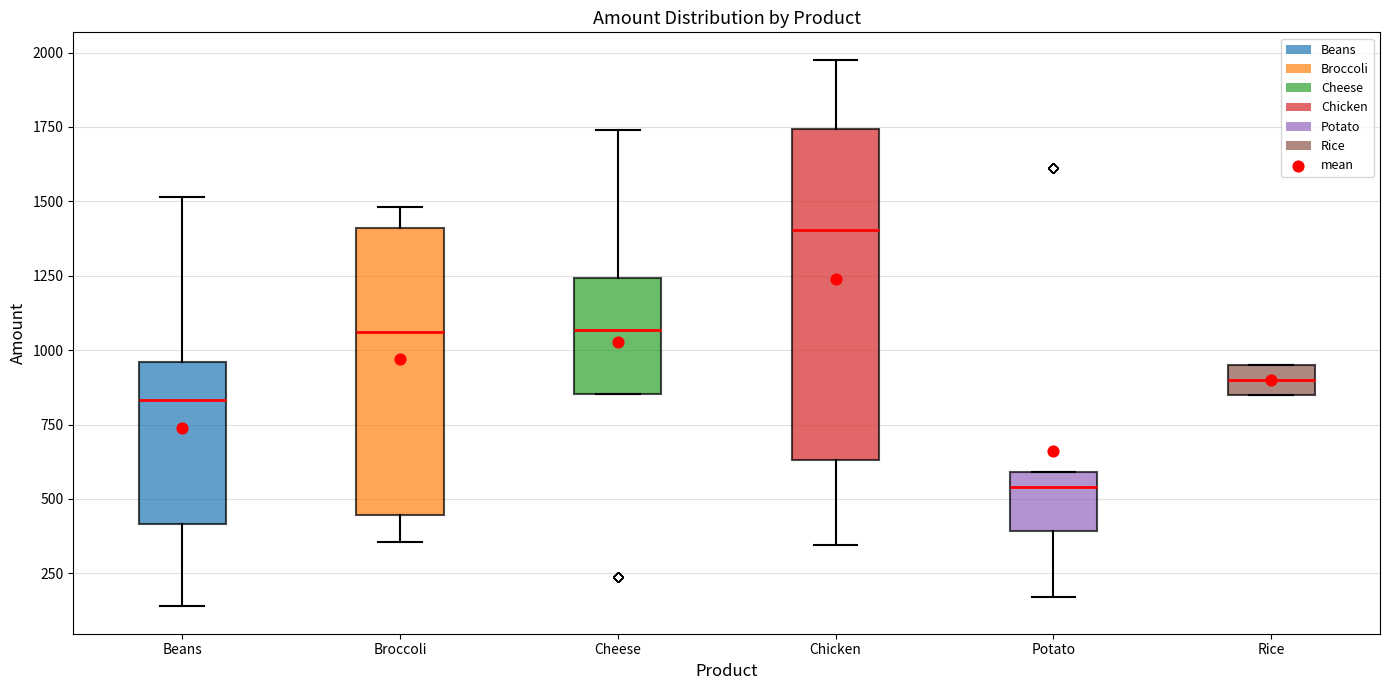

Which box's median line is the highest?

Chicken